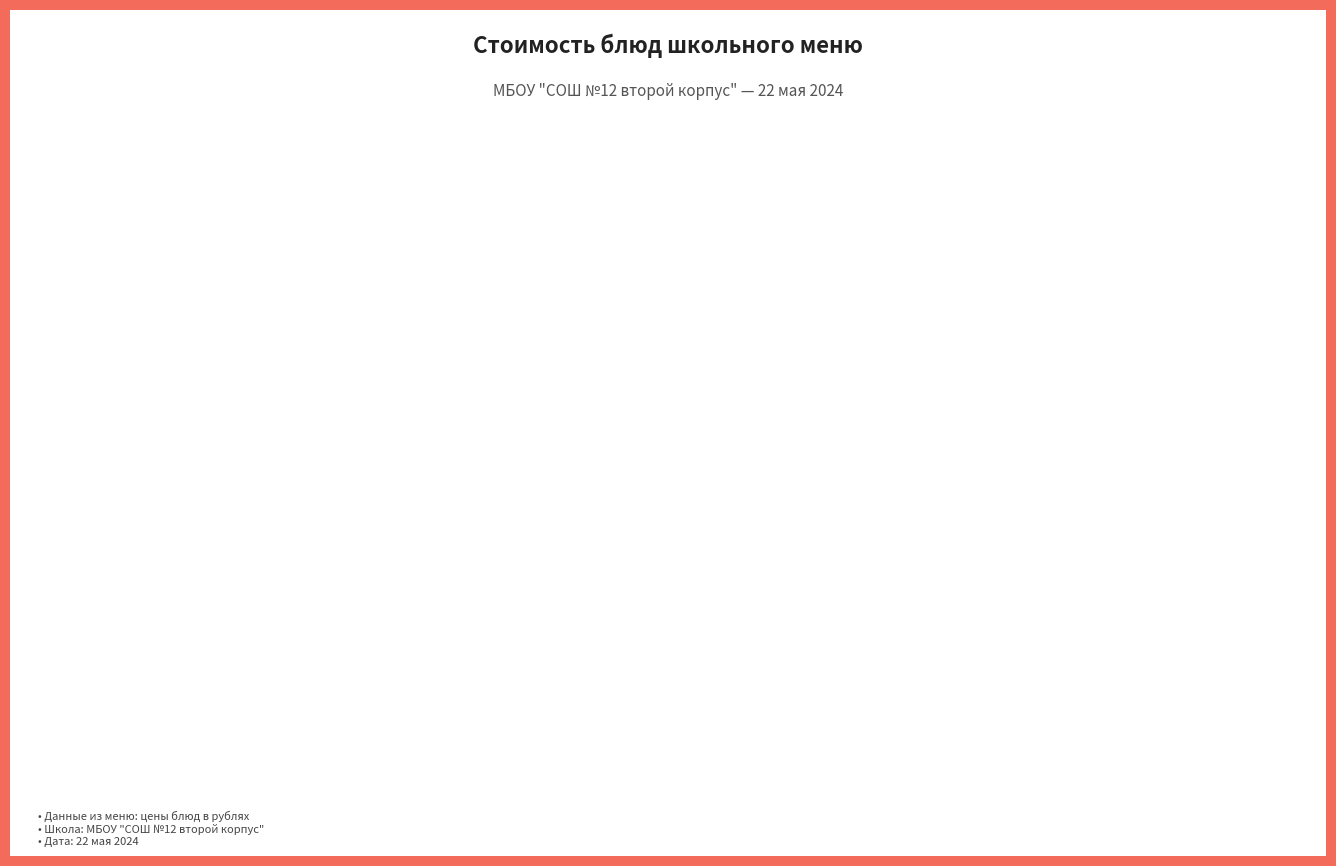

To the nearest percent, what is the difference between the largest and smallest slice percentages?

37%